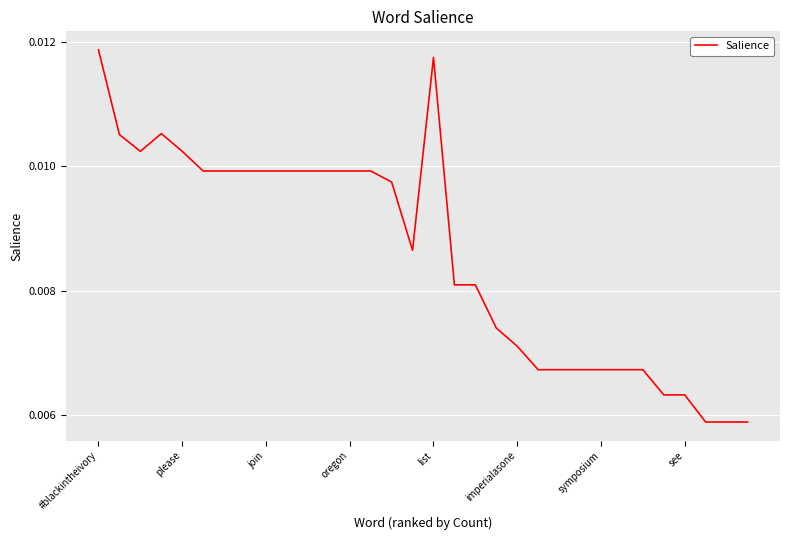

How many lines are shown in the chart?

1